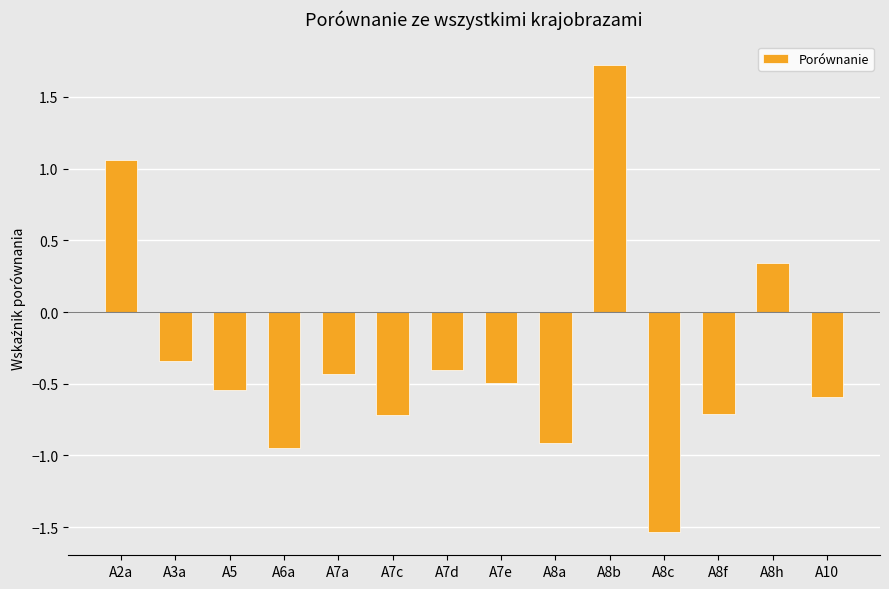

The chart shows a value of -0.7 at A7c. True or false?

True